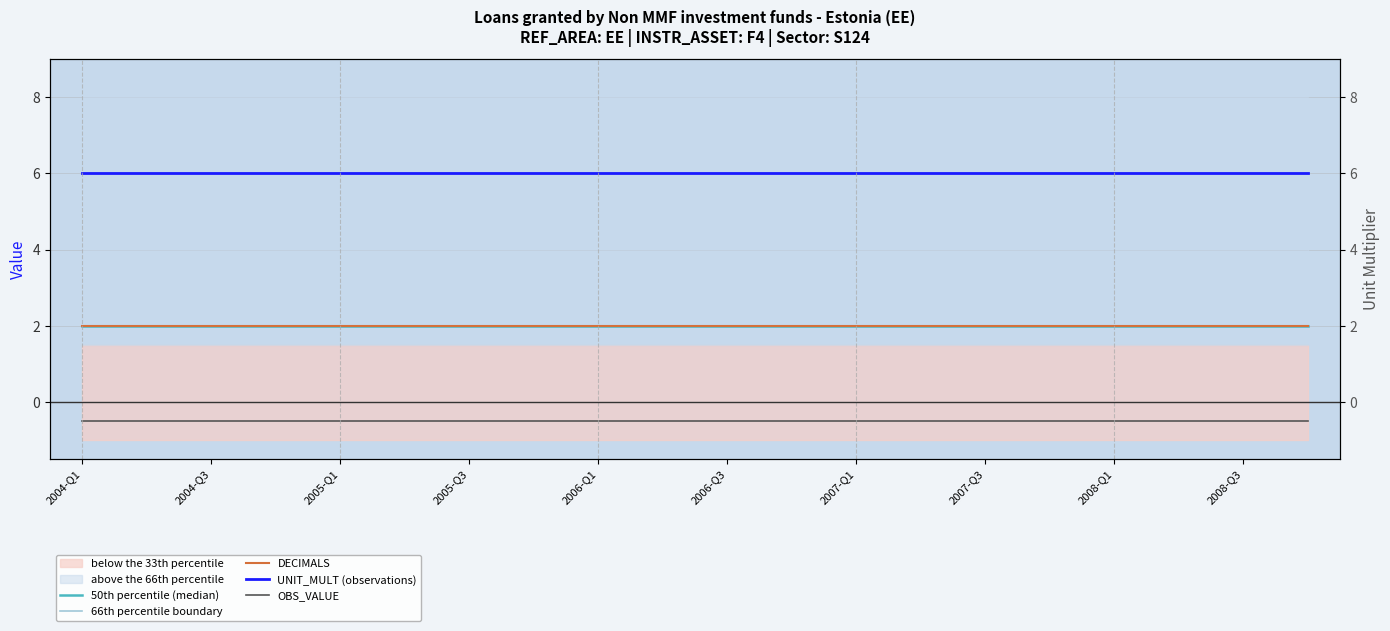

What is the maximum value for UNIT_MULT (observations)?

6.0